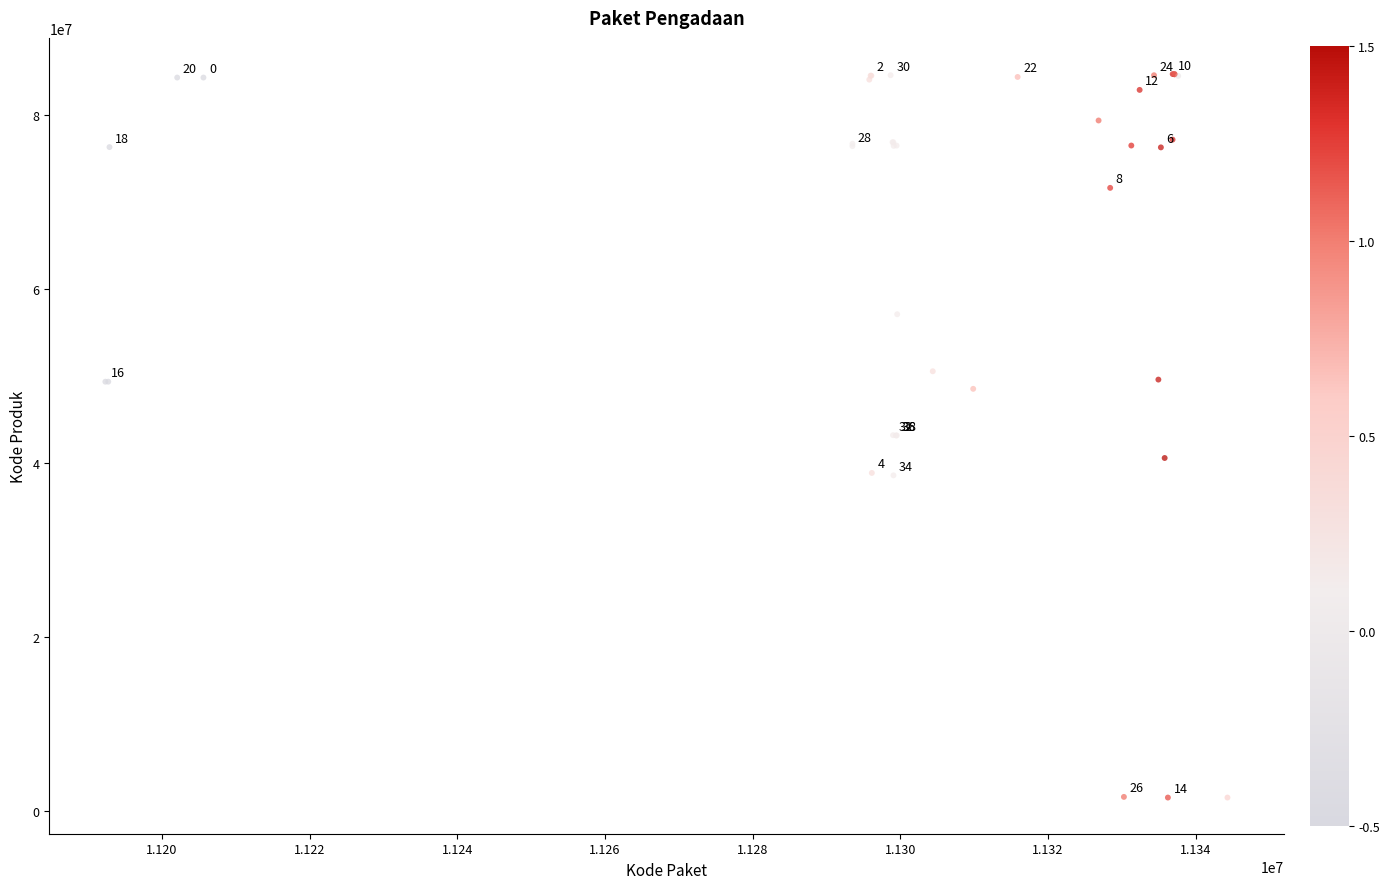

What Y value in the scatter plot is closest to 43108744?

43145731